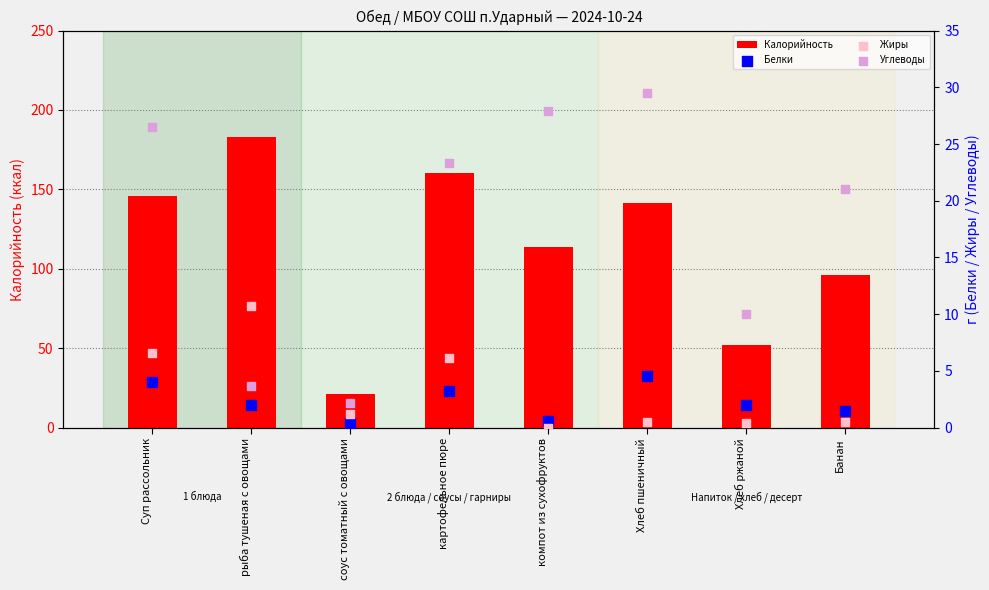

Which series reaches the maximum Y coordinate?

Калорийность